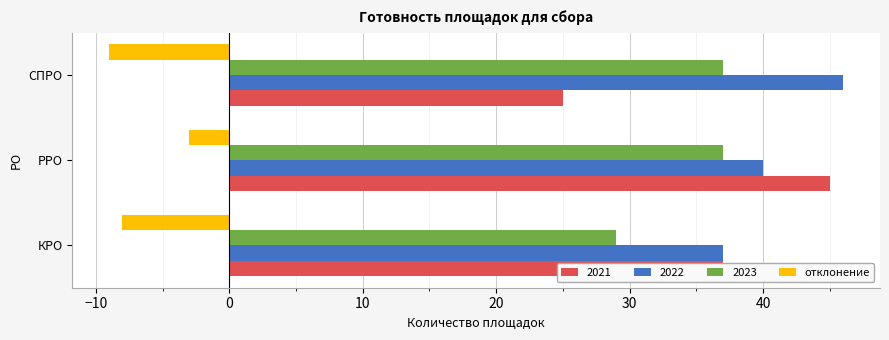

What is the smallest value displayed?

-9